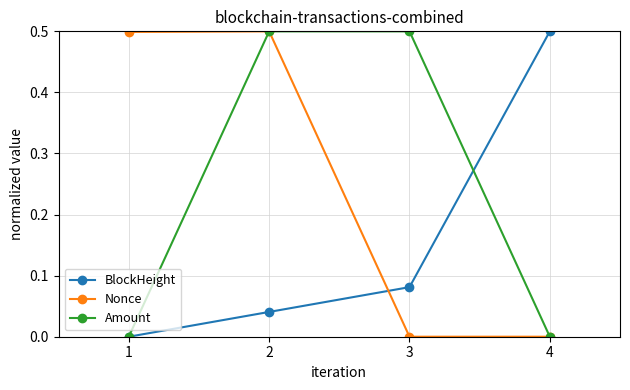

How many series are shown in this chart?

3